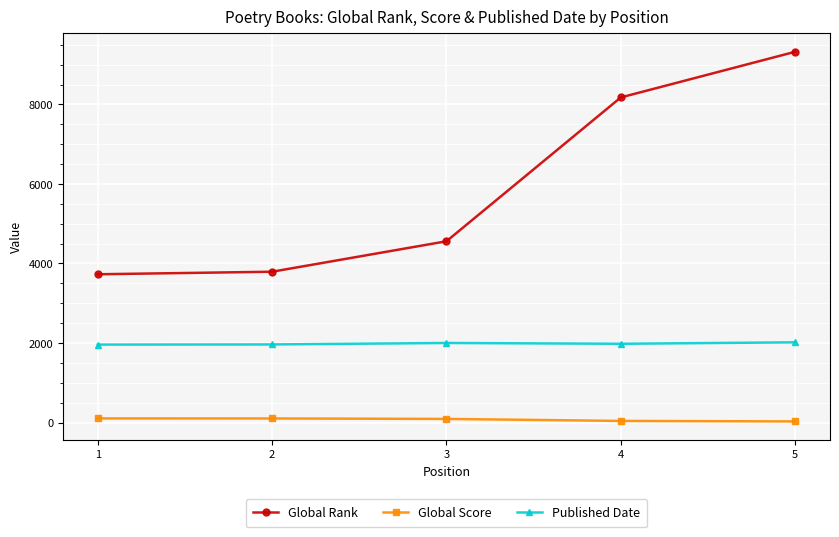

What is the sum of all Published Date values?

9923